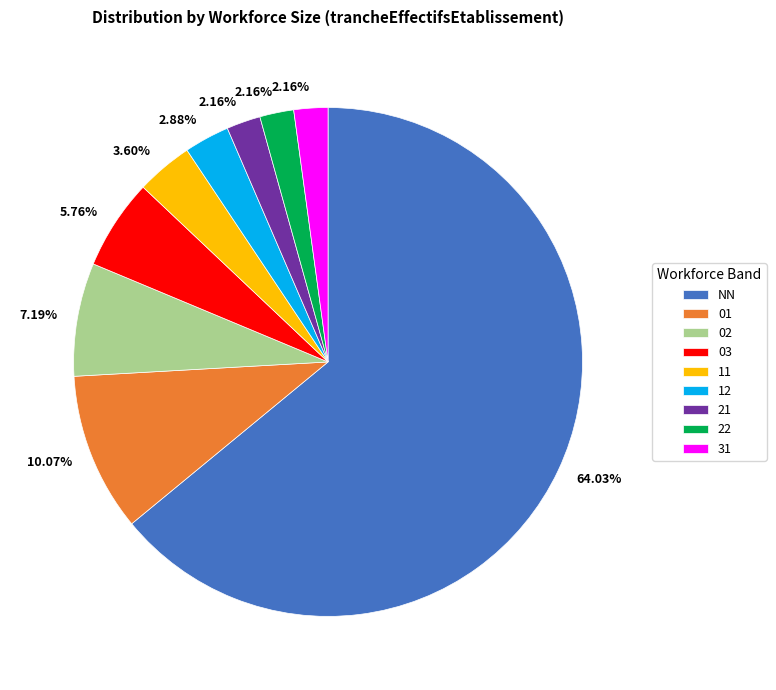

Approximately how many times larger is the value at 31 compared to 11?

0.6